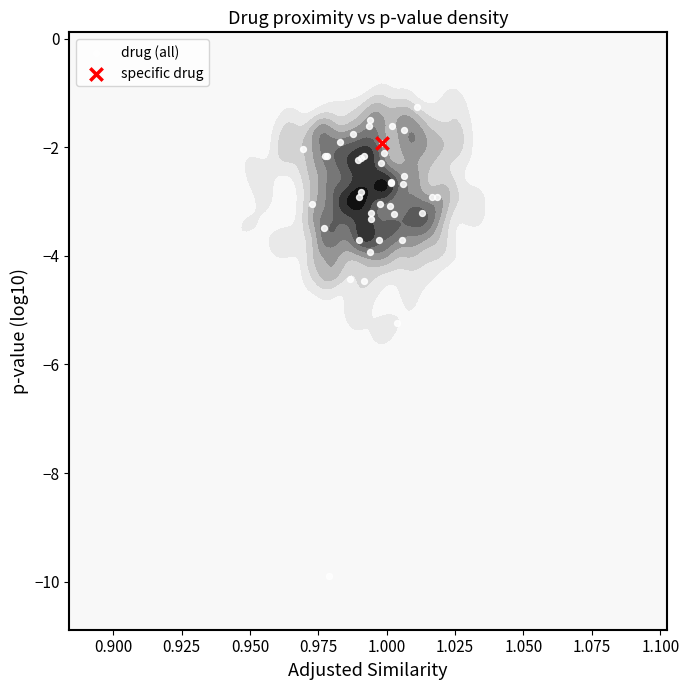

What is the minimum value shown in the chart?

-9.9